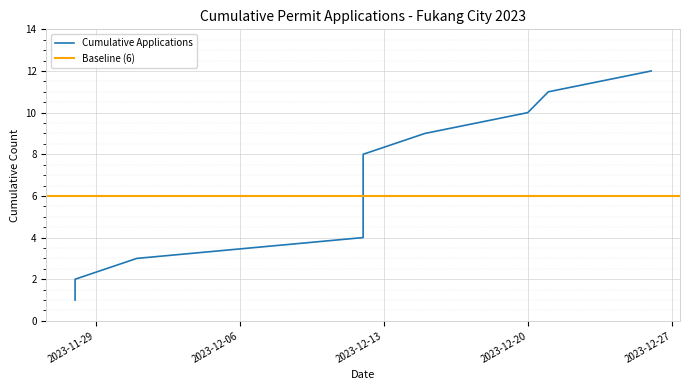

List the labels in order of value, largest first.

2023-12-26, 2023-12-21, 2023-12-20, 2023-12-15, 2023-12-12, 2023-12-12, 2023-12-12, 2023-12-12, 2023-12-12, 2023-12-01, 2023-11-28, 2023-11-28